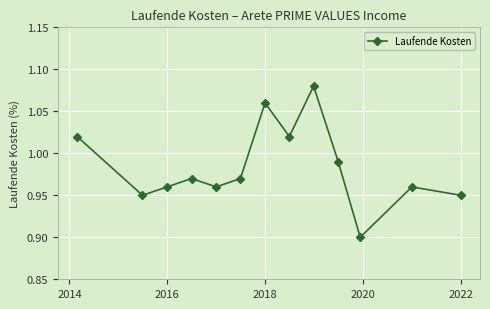

How many interior local peaks (higher than both neighbors) does the data have?

4